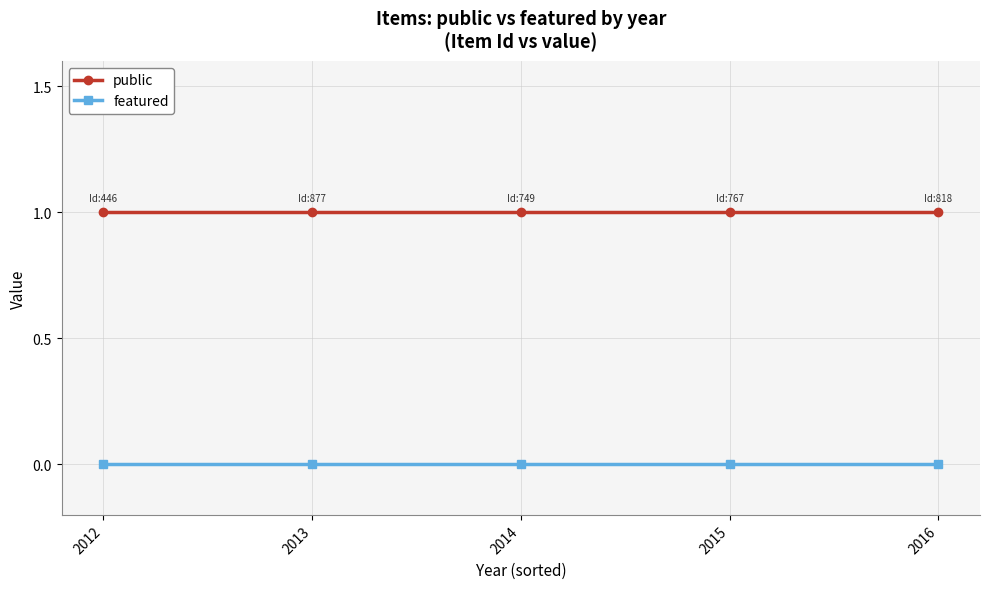

True or false: public and featured intersect in this chart.

False